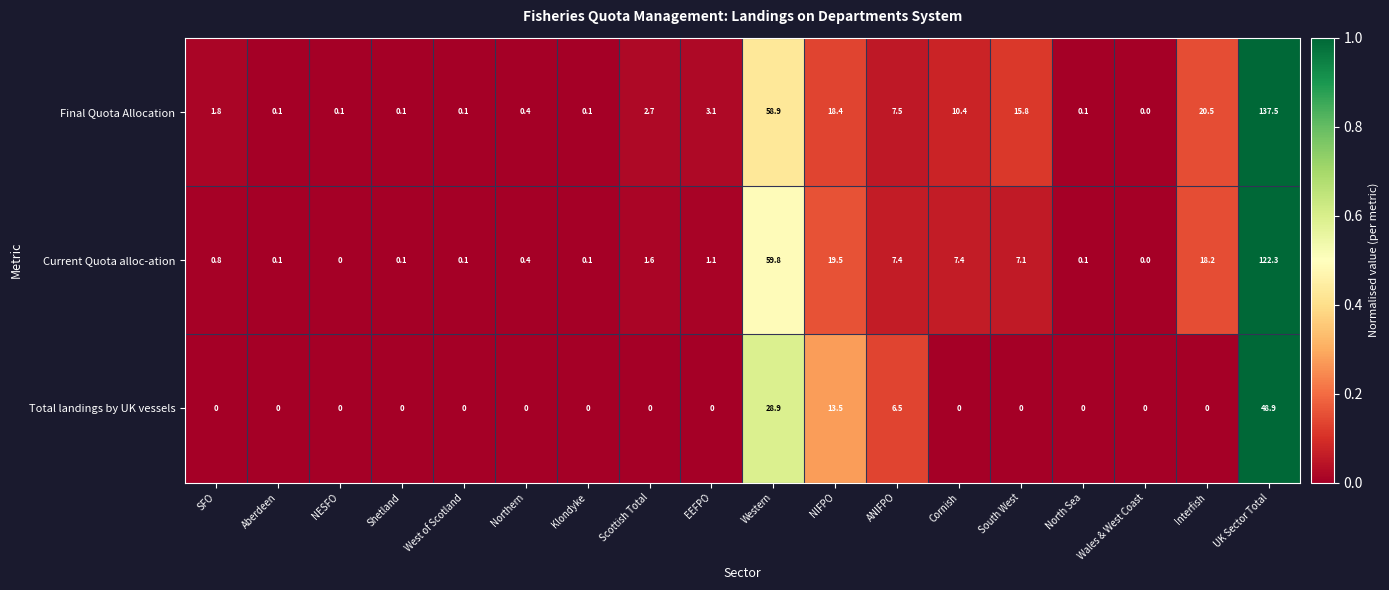

The value of Final Quota Allocation at SFO is 1.8. True or false?

True